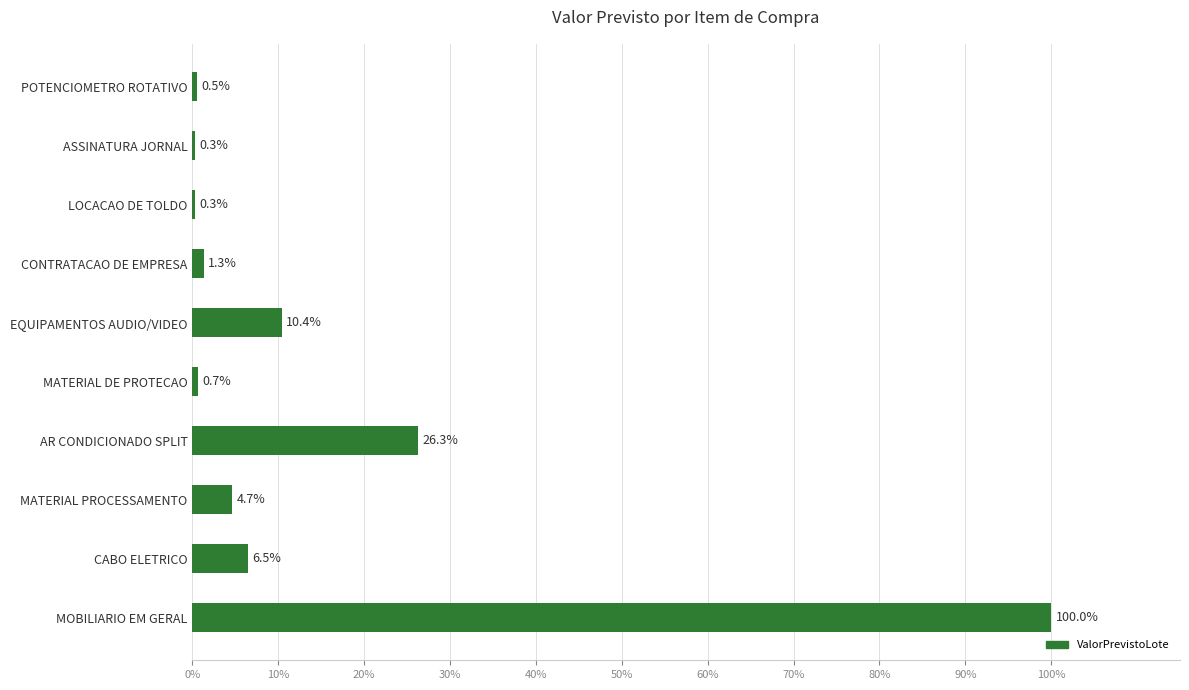

Which has a higher value, ASSINATURA JORNAL or MATERIAL DE PROTECAO?

MATERIAL DE PROTECAO